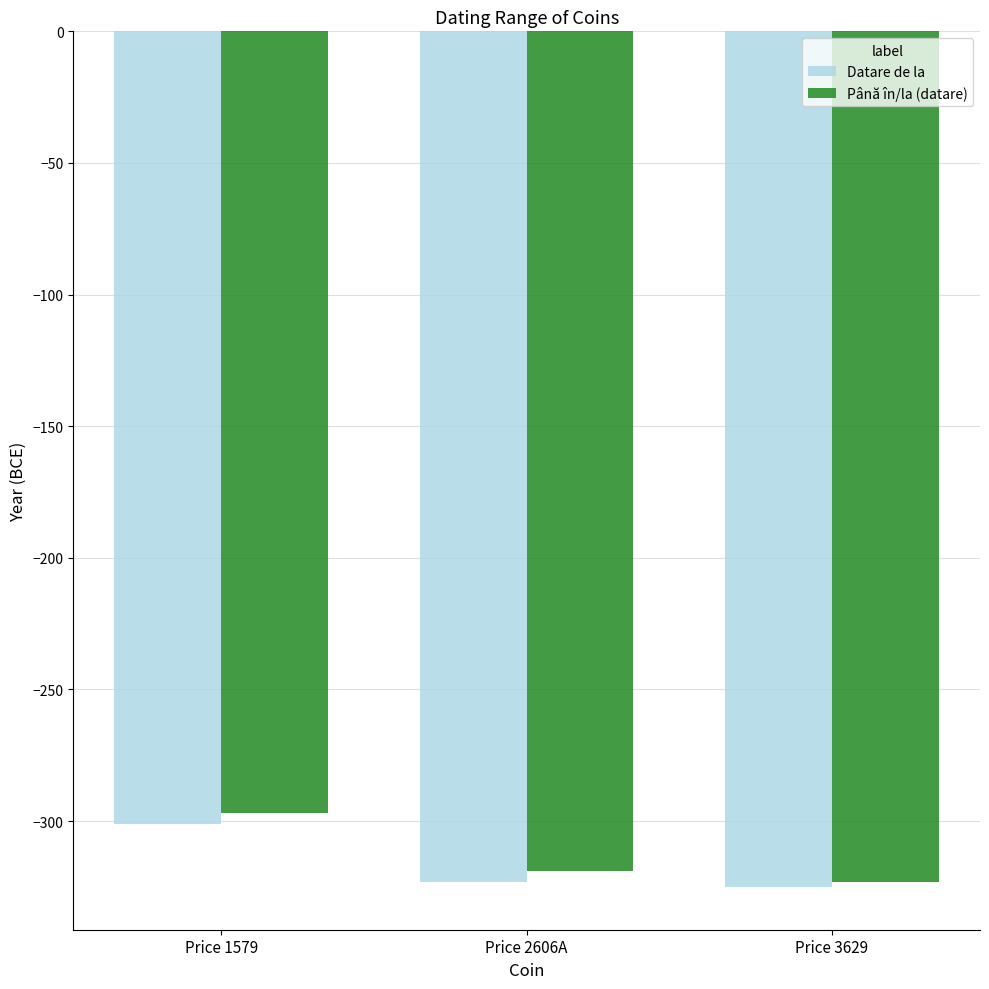

What is the sum of the Datare de la values at Price 1579 and Price 3629?

-626